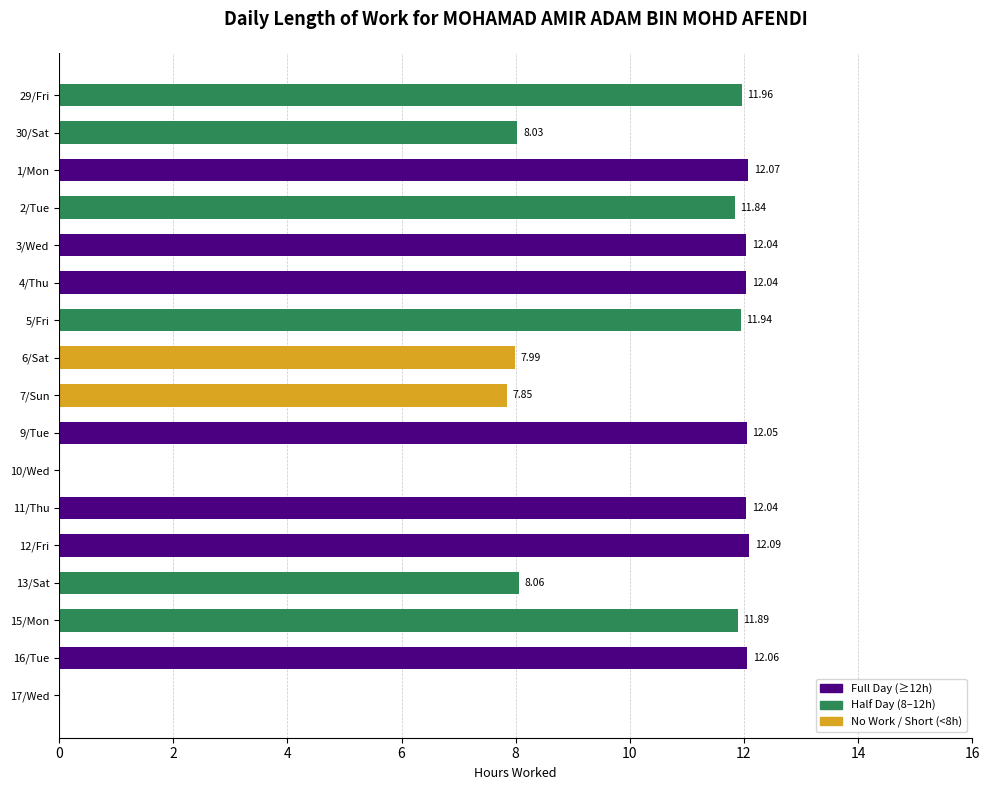

What is the sum of the values at 15/Mon and 11/Thu?

23.9